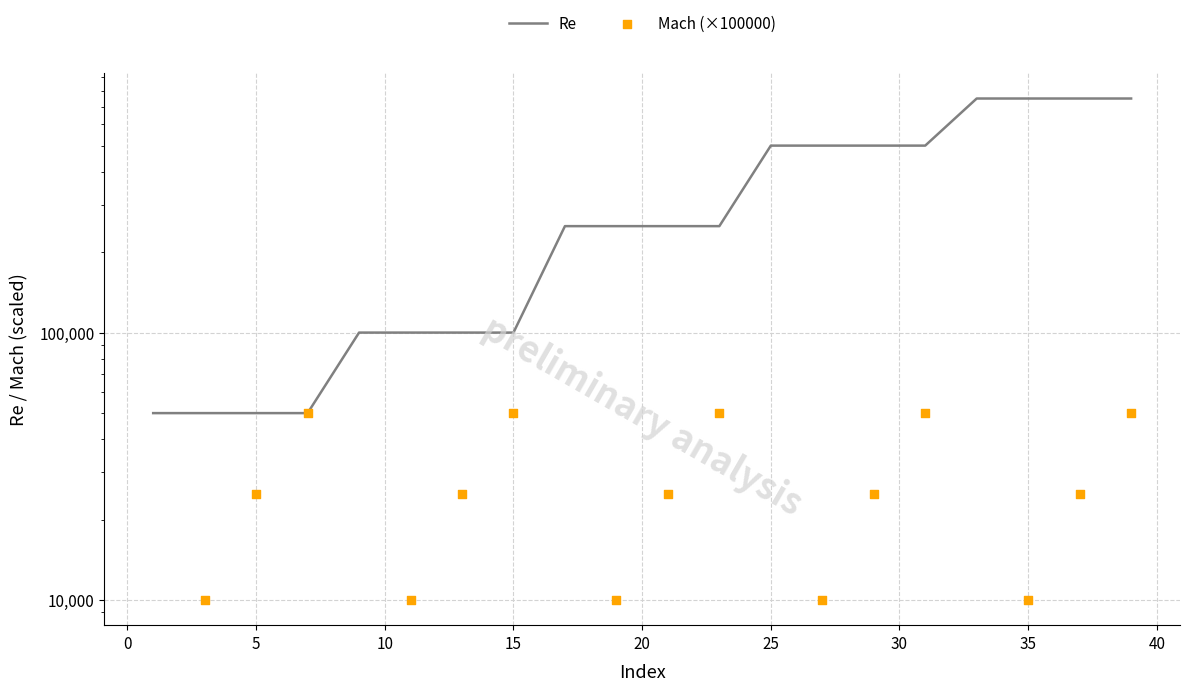

Is the value of Re at 45 greater than the value of Mach (×100000) at 40?

Yes